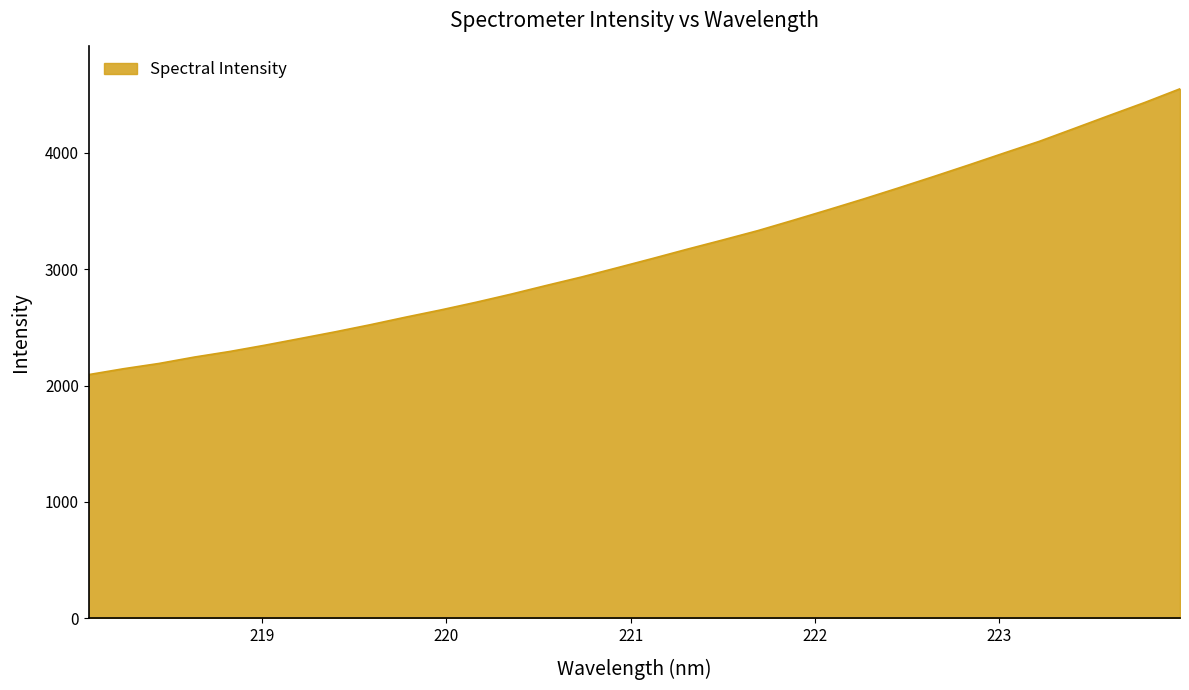

What is the difference between the maximum and minimum values?

2457.2